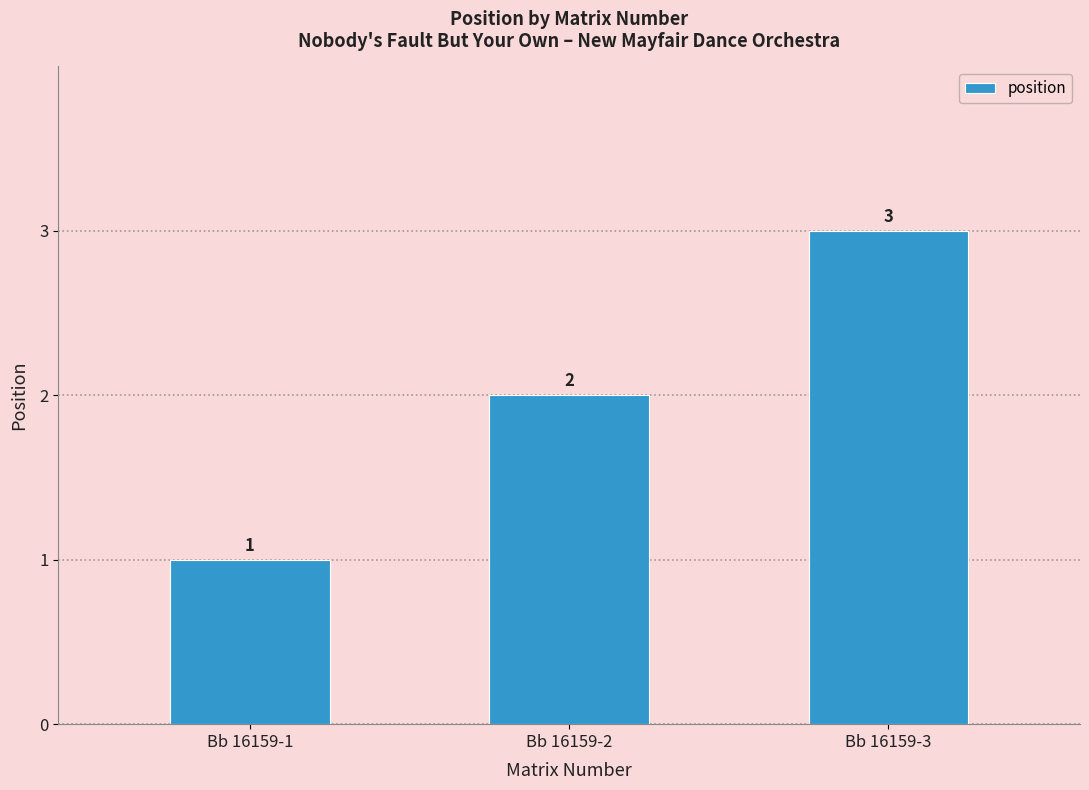

Reading left to right, what are all the values shown in this chart?

1	2	3